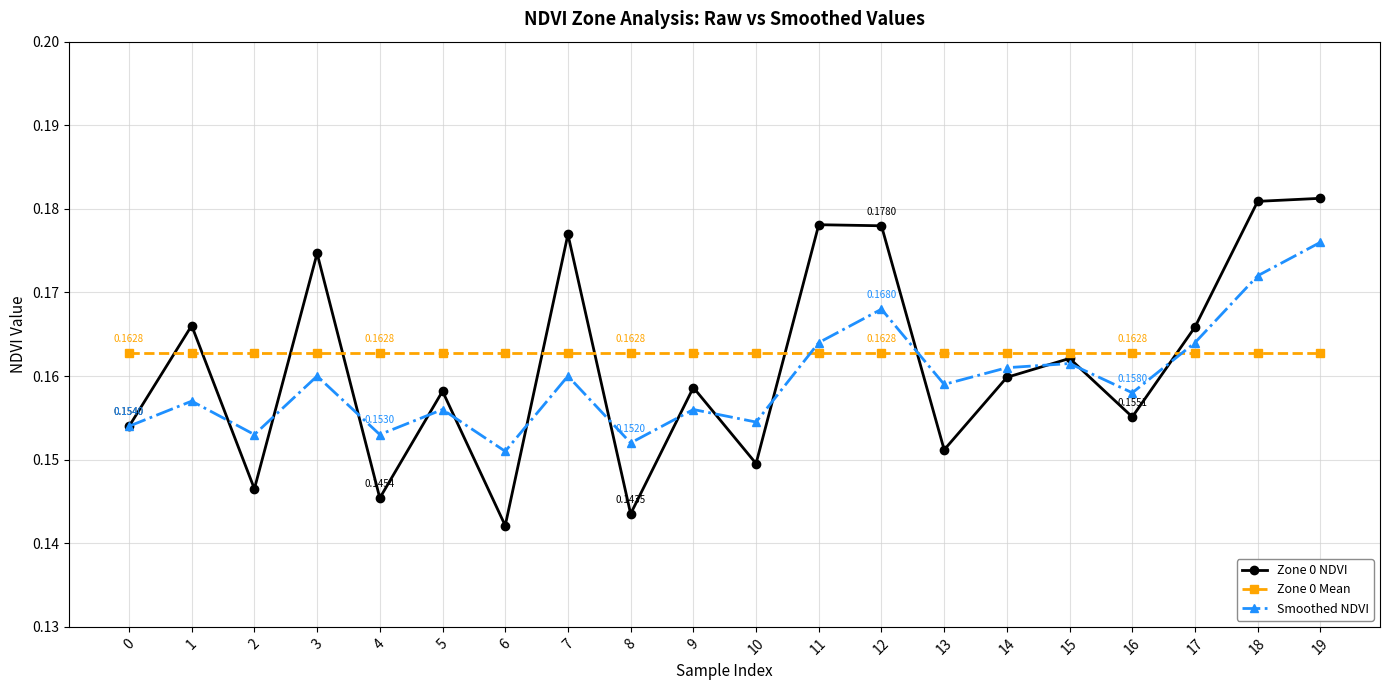

At how many categories does at least one series exceed 0?

20